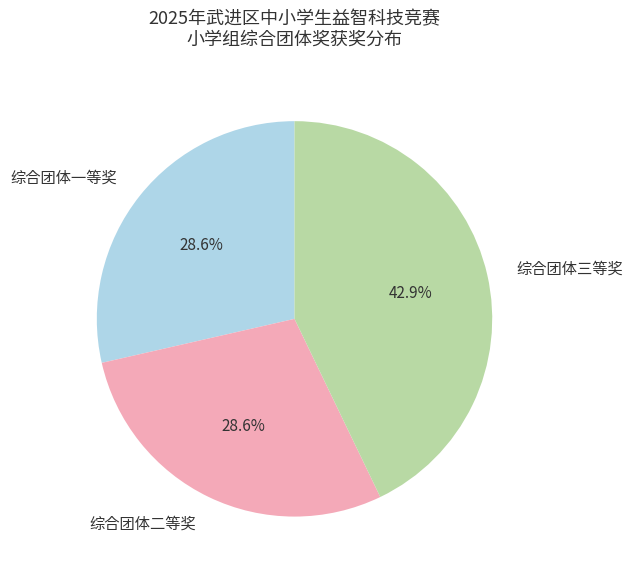

Which category has the biggest portion of the pie?

综合团体三等奖